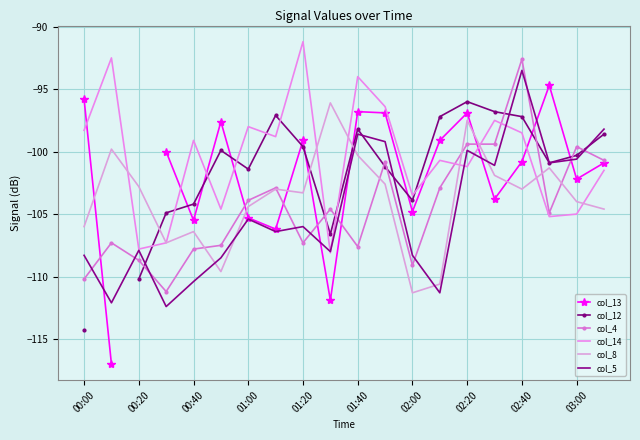

The value of col_12 at 02:00 is -103.9. True or false?

True